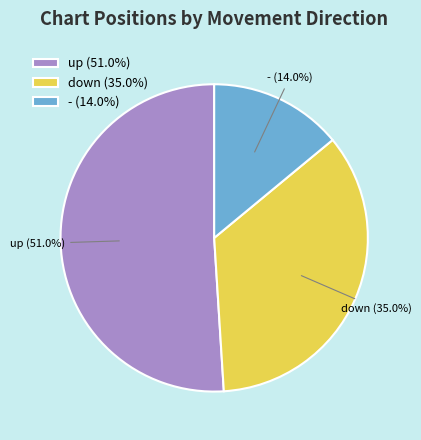

Is it true that - is 23% of the pie?

False